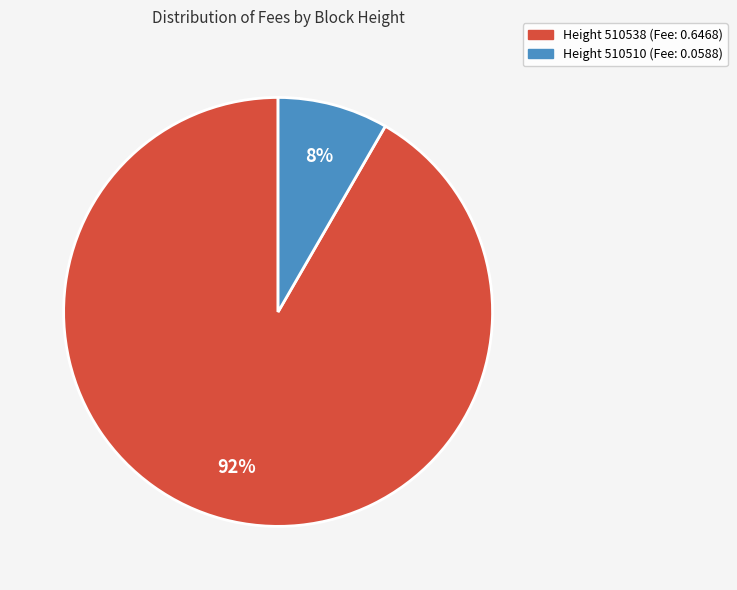

How many segments does this pie chart have?

2